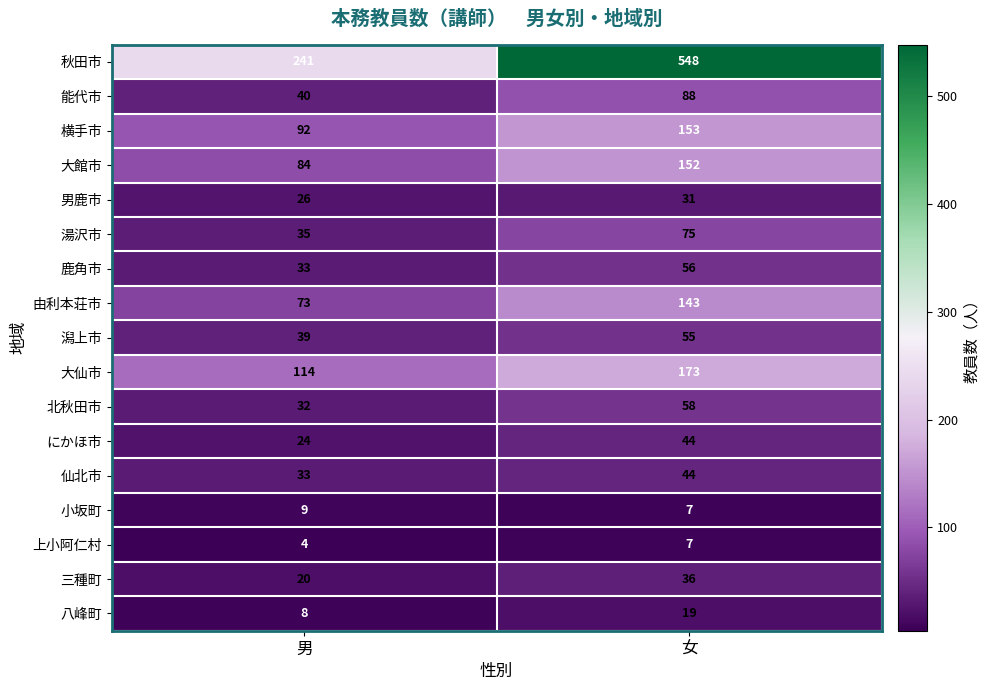

Is it true that 鹿角市 equals 33 at 男?

True